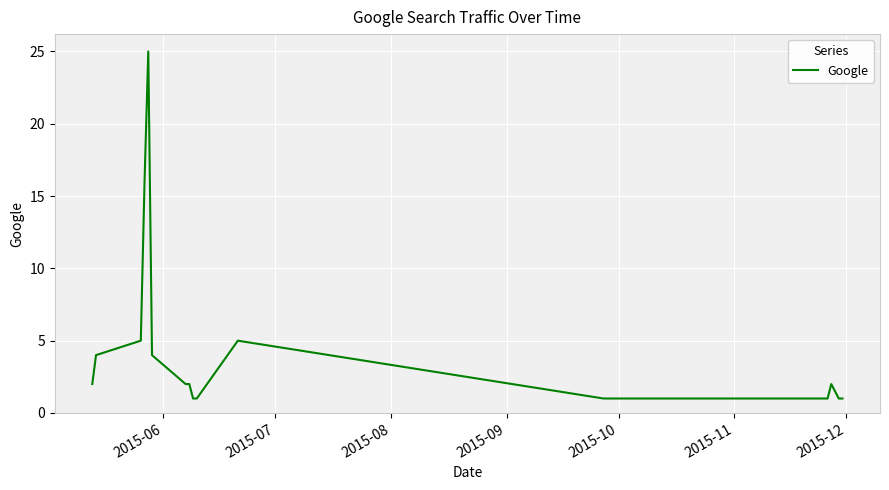

What is the greatest value displayed?

25